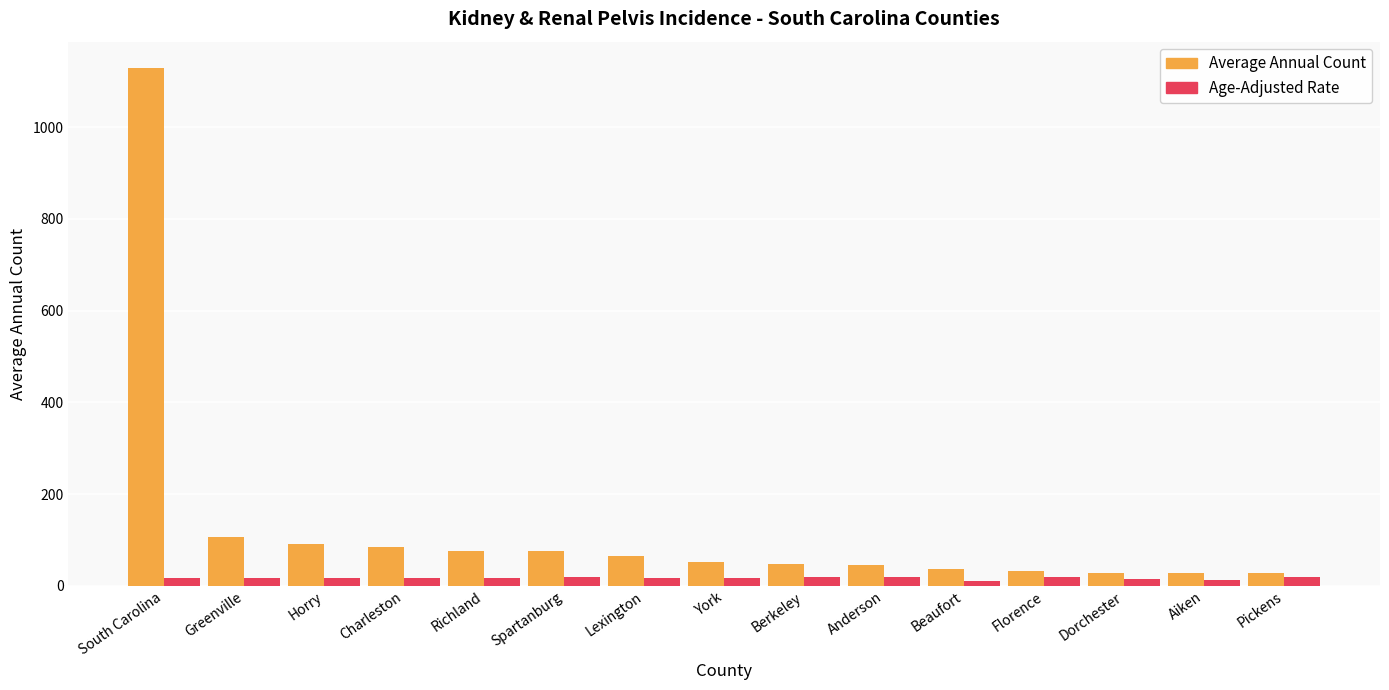

How many data points in Average Annual Count are less than 51?

7